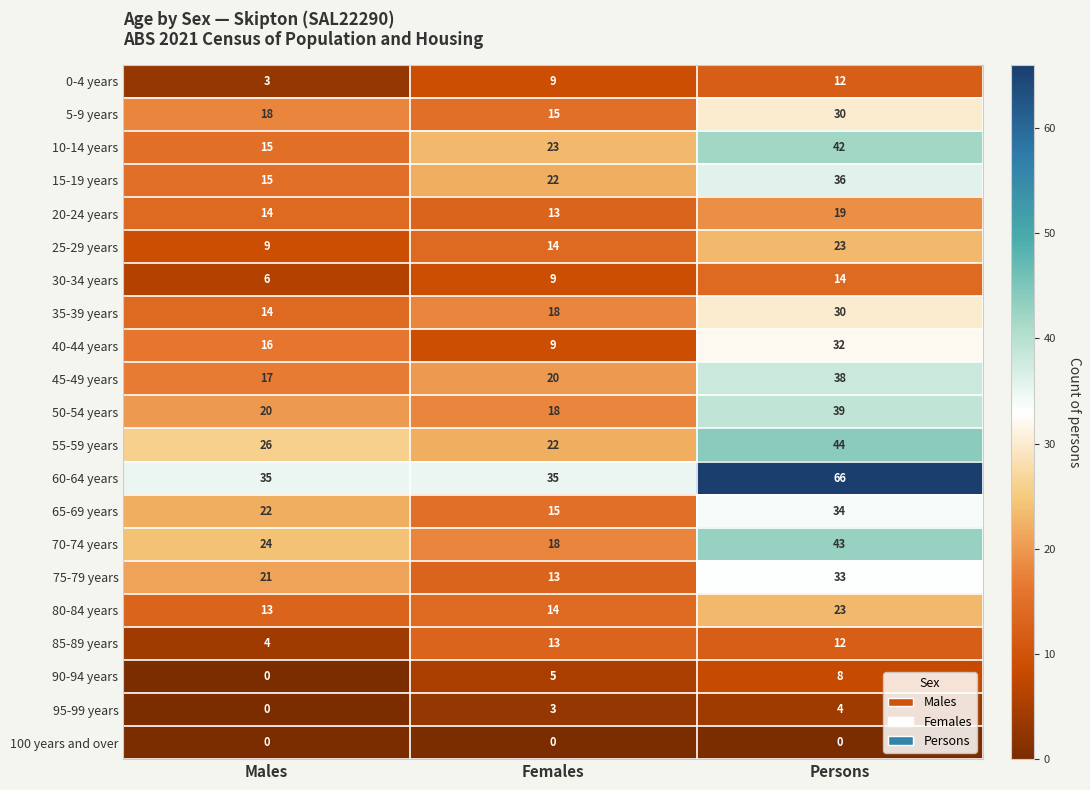

What is the sum of all 25-29 years values?

46